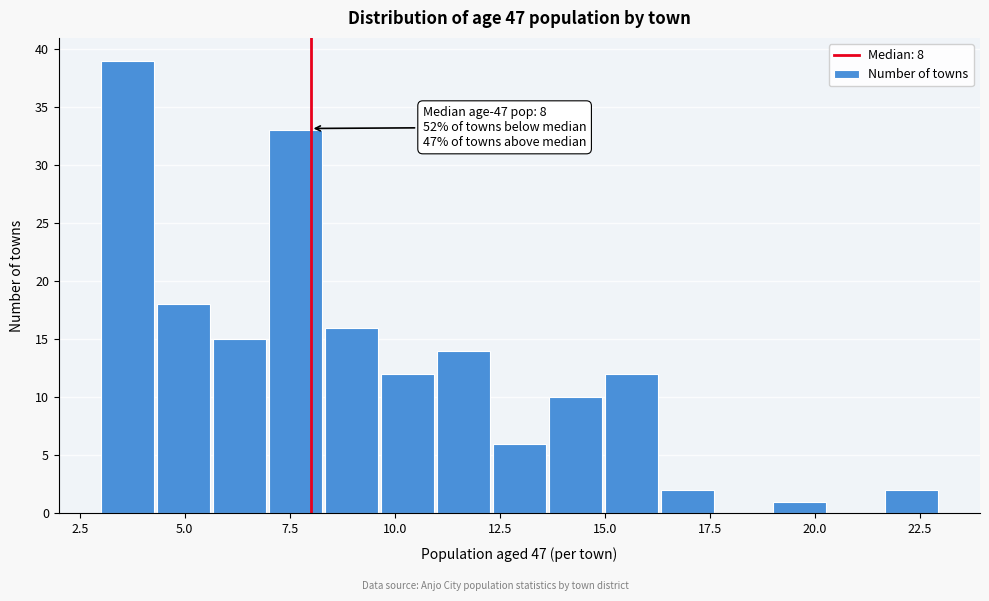

Read against the x-axis, roughly where is the centre of the tallest bar?

3.5